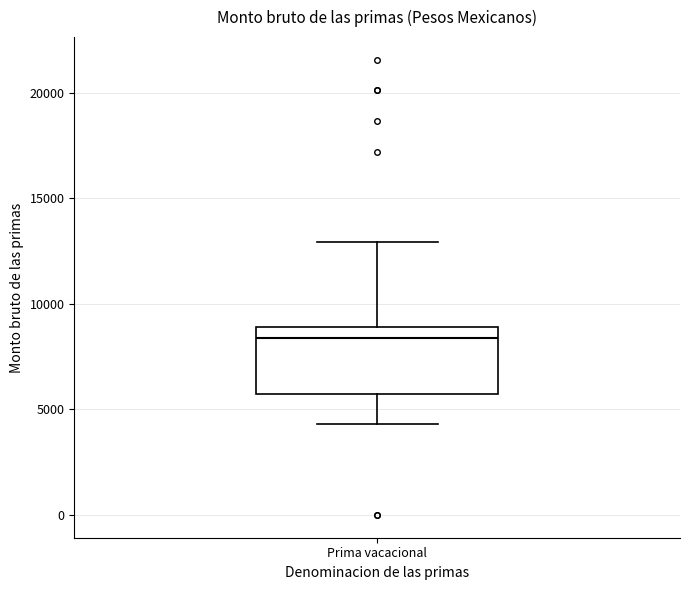

Where does the upper whisker of the box for Prima vacacional end on the y-axis? The values are not printed on the chart, so give them approximately, as read against the axis.

13000